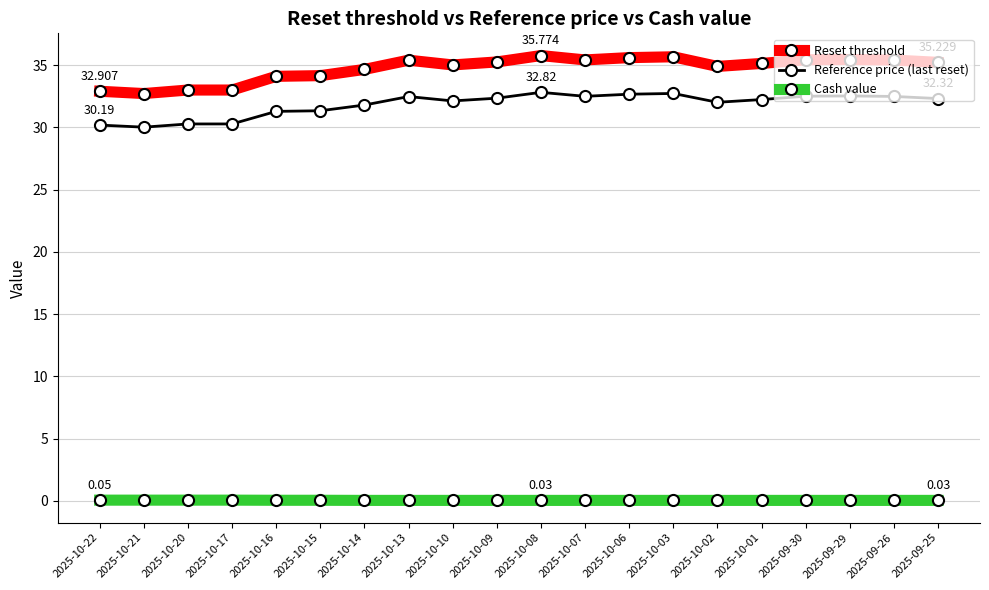

True or false: Reset threshold has more than 2 interior local peaks.

True